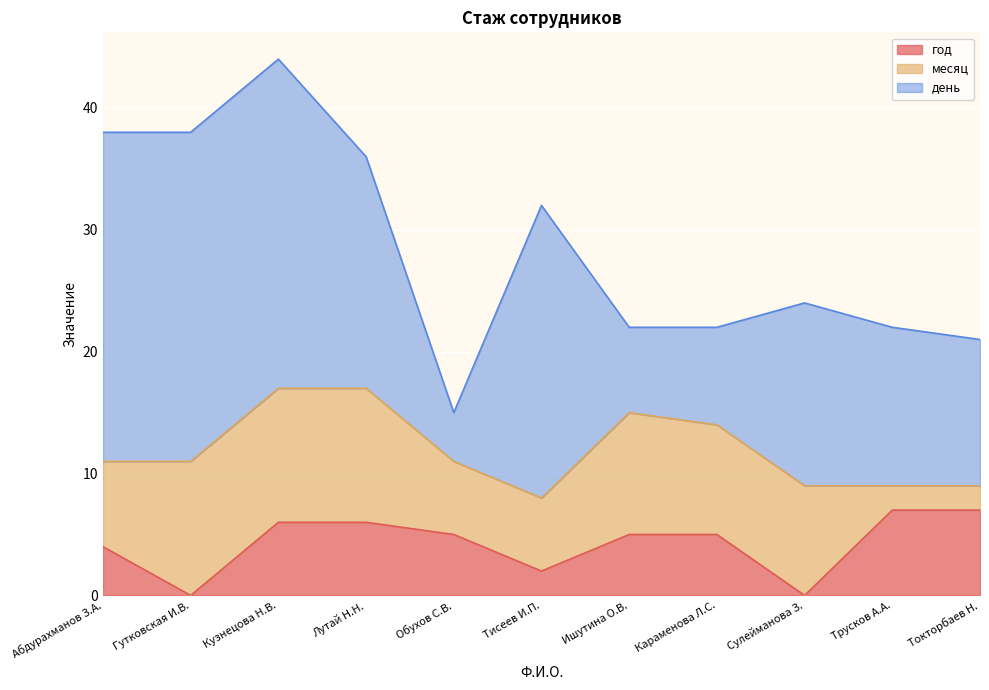

At Тисеев И.П., list the series in order from smallest to largest.

год, месяц, день